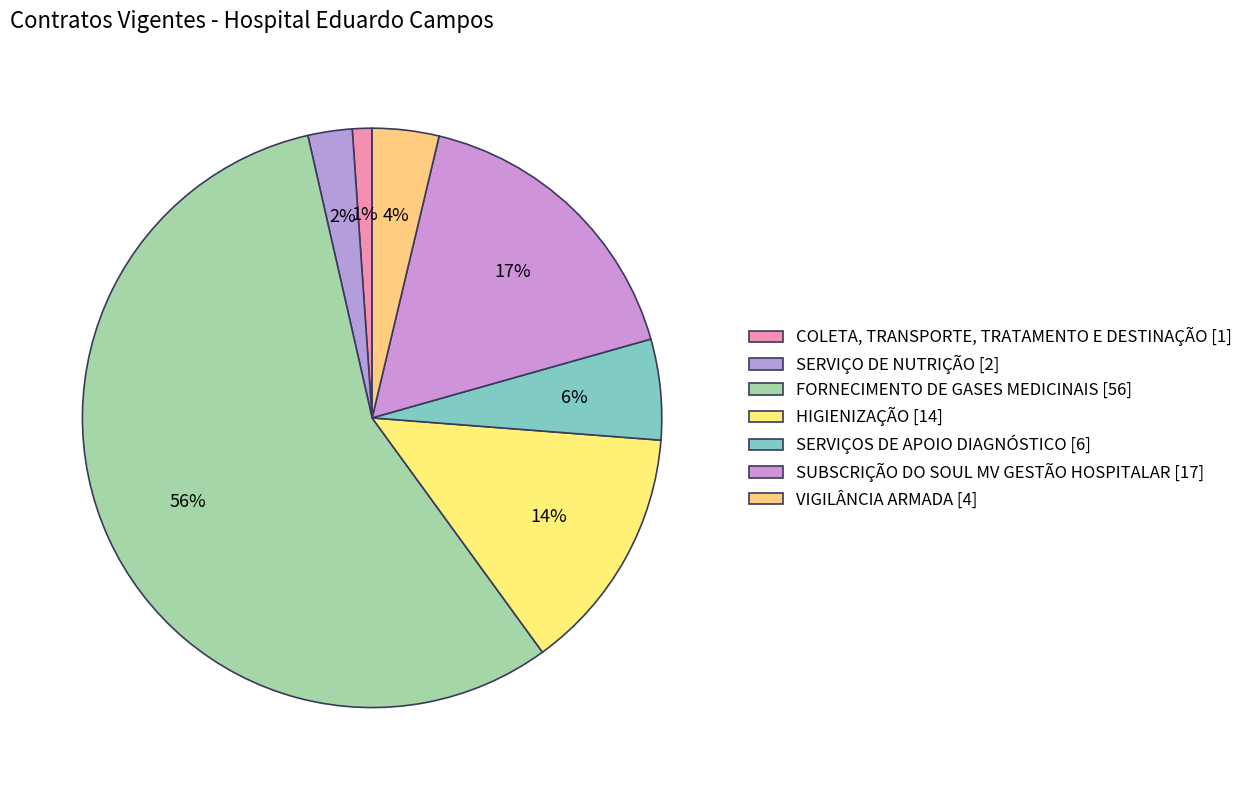

Is there a majority slice in this chart?

Yes